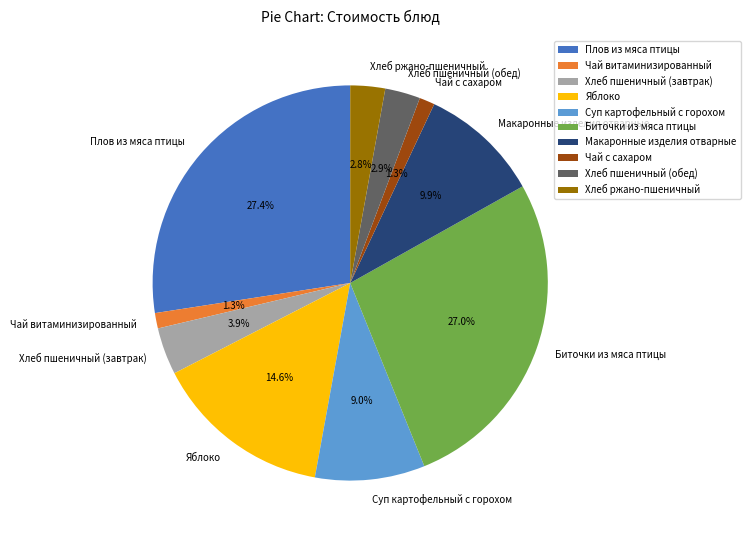

Between Хлеб пшеничный (завтрак) and Чай витаминизированный, which is larger?

Хлеб пшеничный (завтрак)